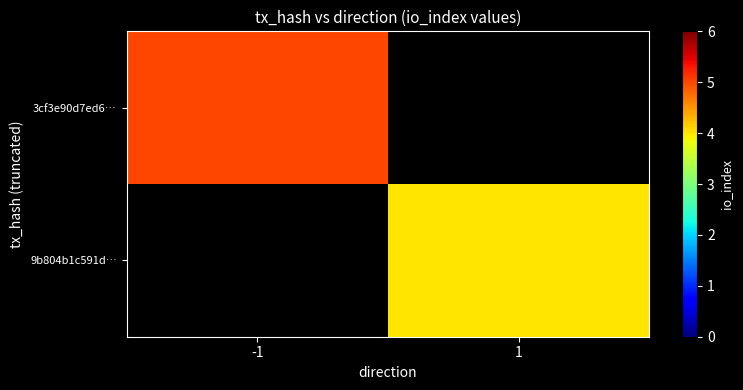

The 3cf3e90d7ed6… series shows 5.0 at -1. True or false?

True